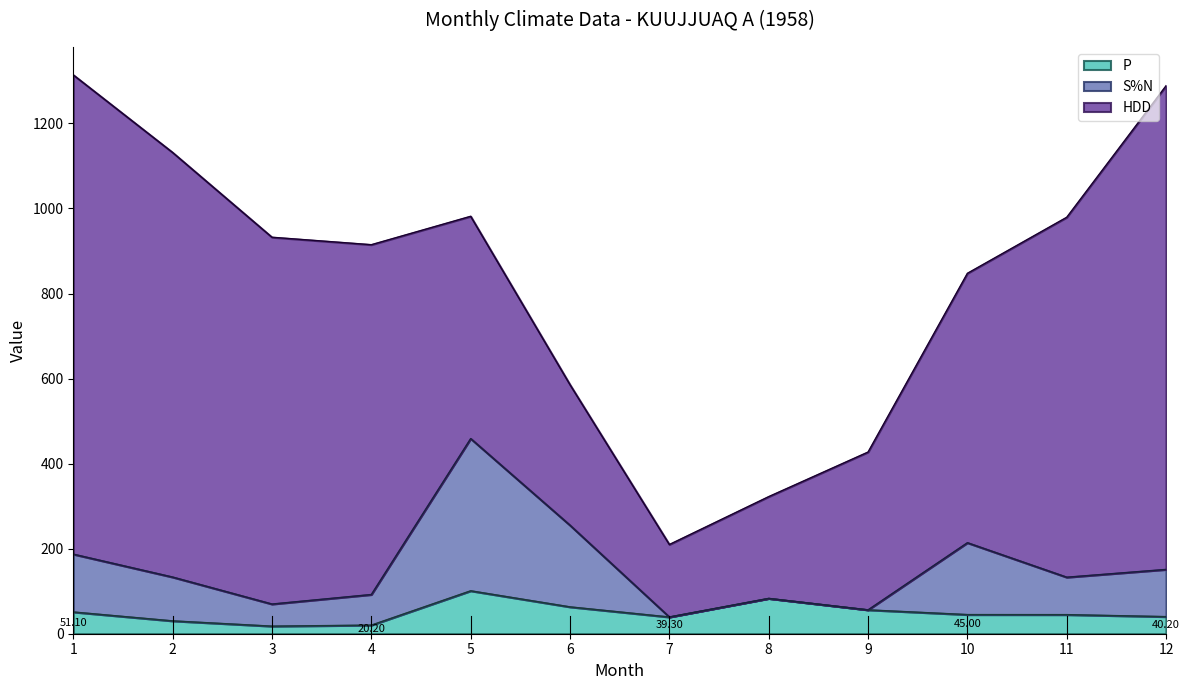

True or false: S%N and P intersect in this chart.

False